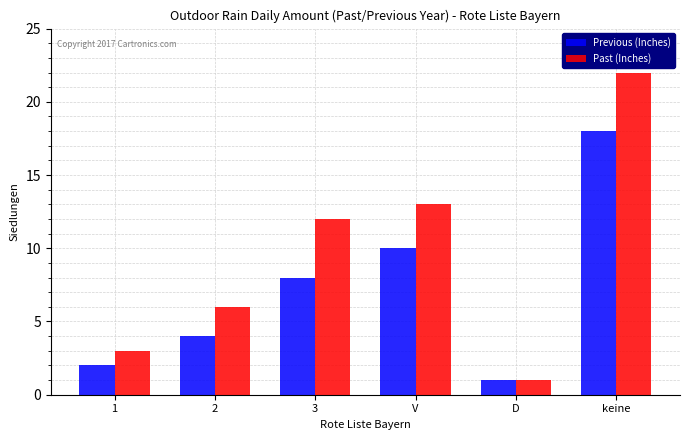

At which category does the chart reach its minimum across all series?

D